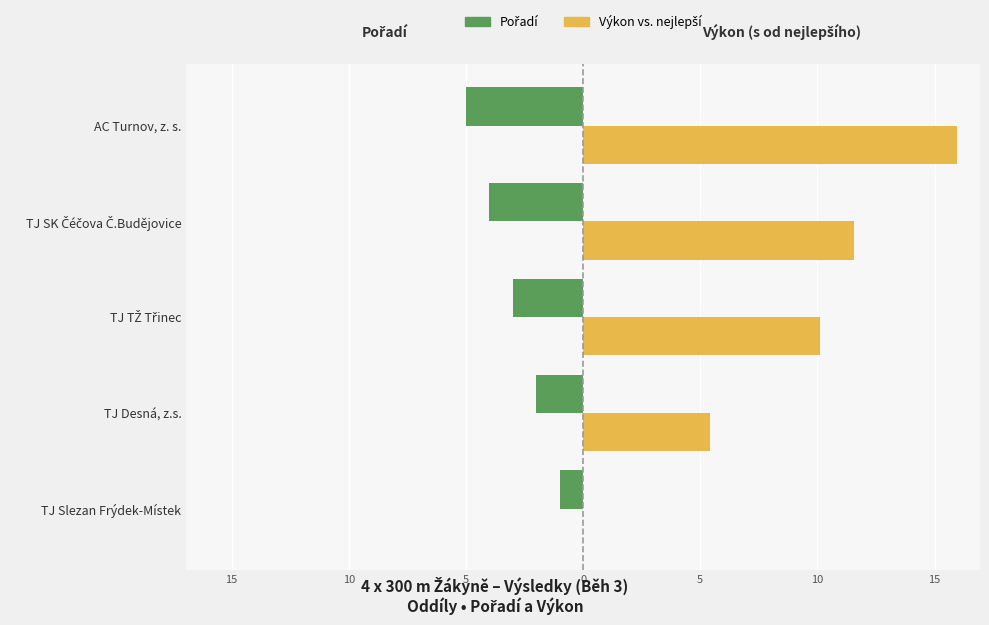

How many bars are there in each group?

2